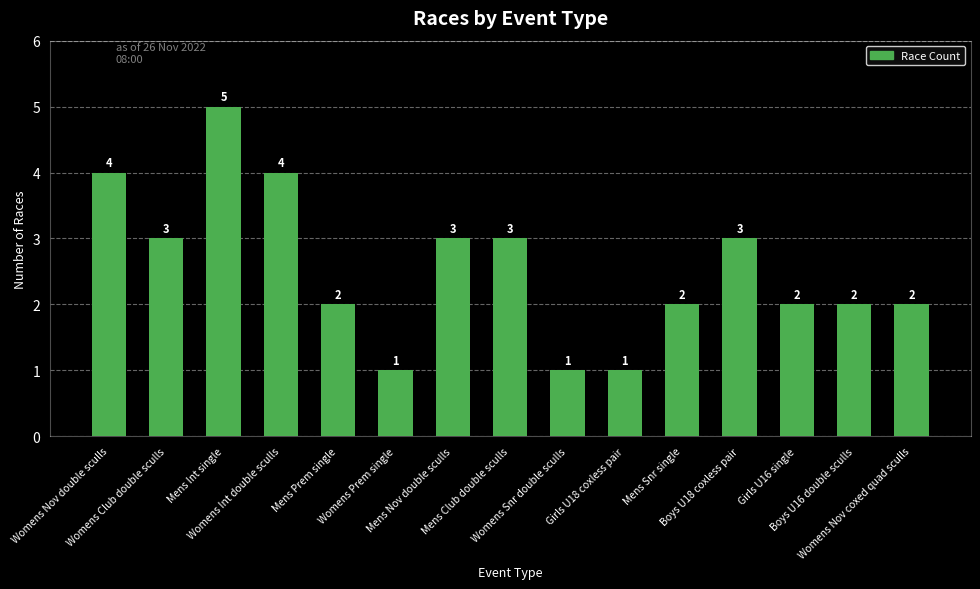

What is the average value?

3